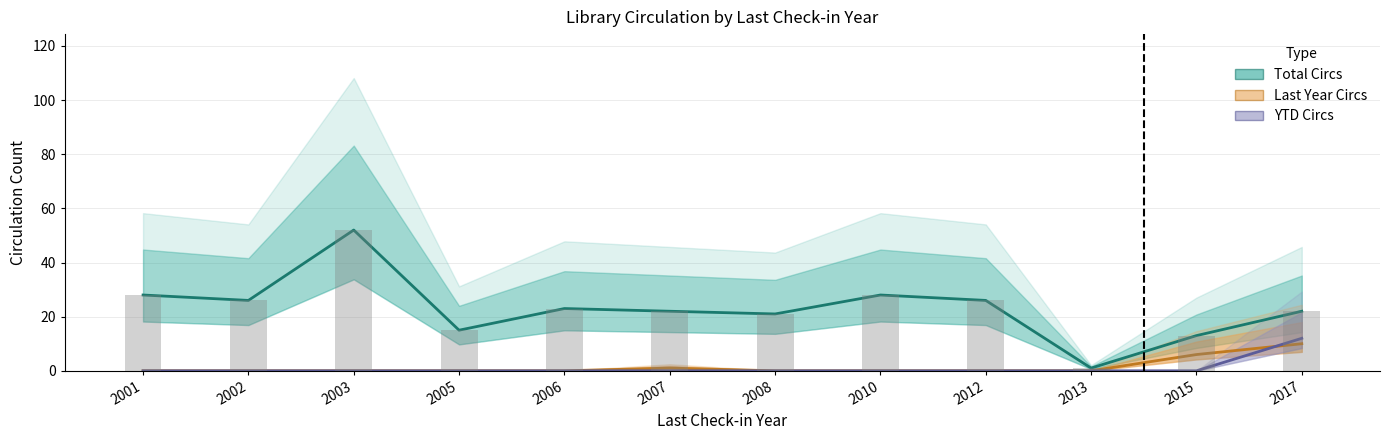

At which label does YTD Circs reach its minimum?

2001